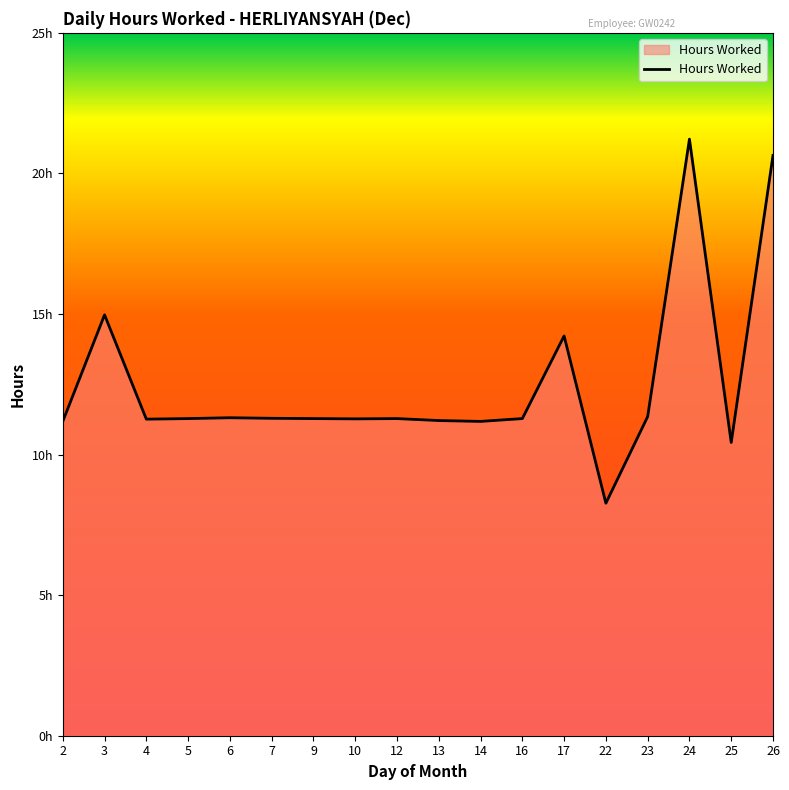

Does the chart display data point markers on the line(s)?

No